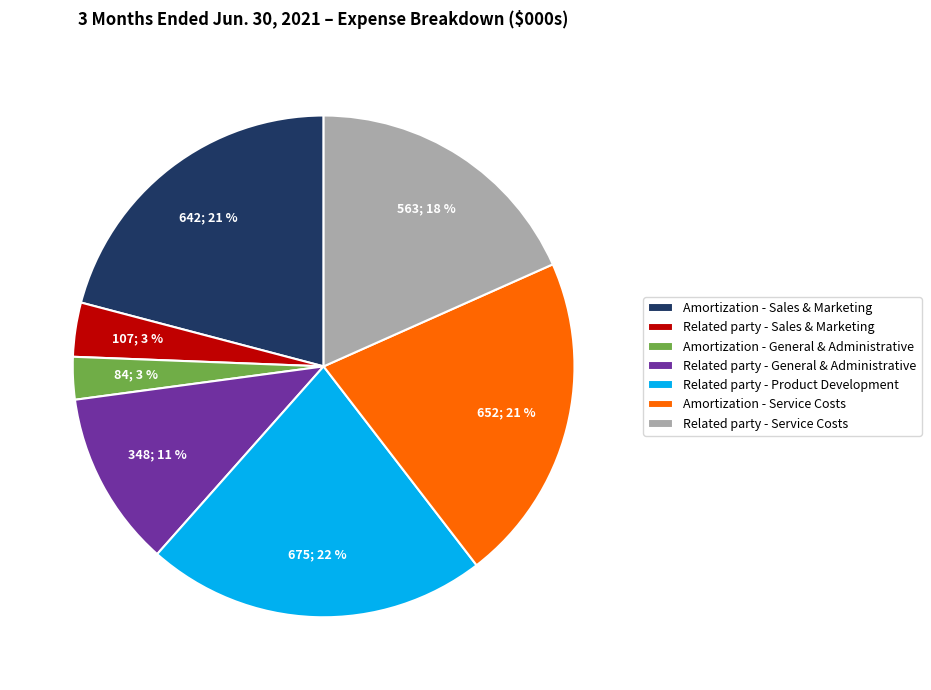

Count the number of slices in the pie.

7